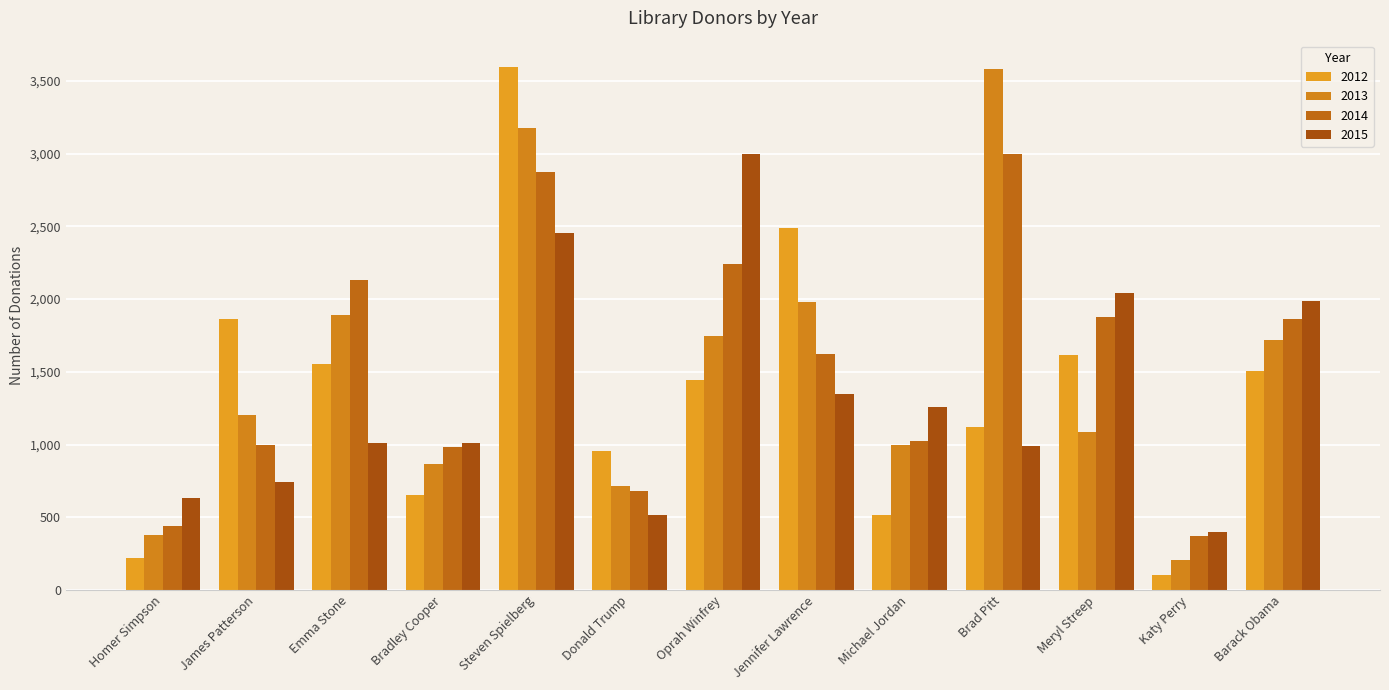

Which series has the widest spread of values?

2012